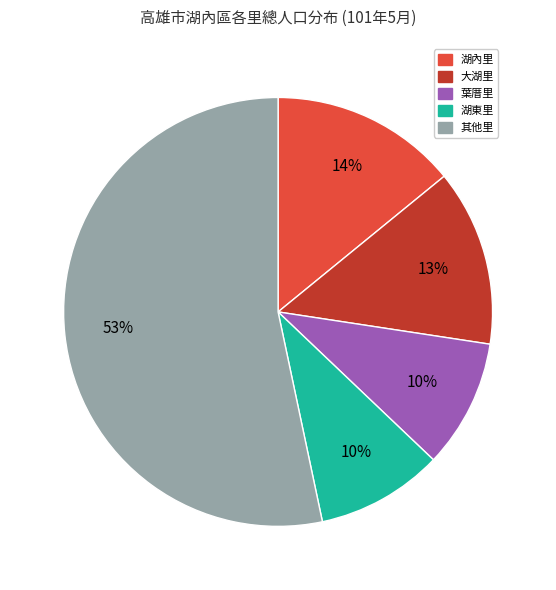

What is the ratio of the value at 湖東里 to the value at 湖內里?

0.7